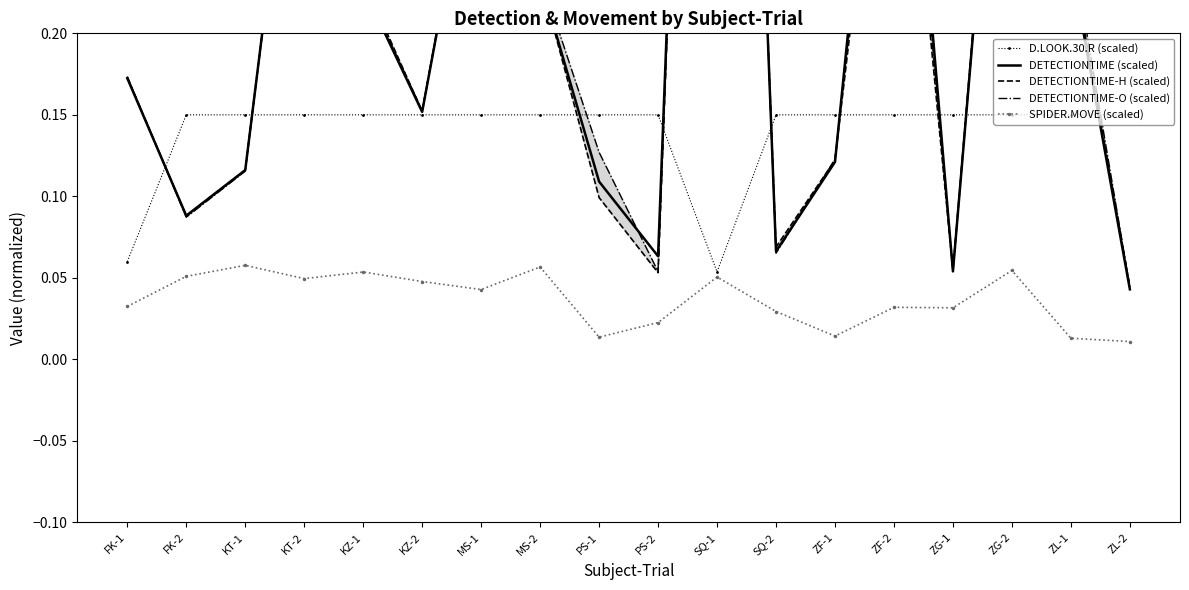

True or false: DETECTIONTIME-O (scaled) has more than 0 interior local peaks.

True